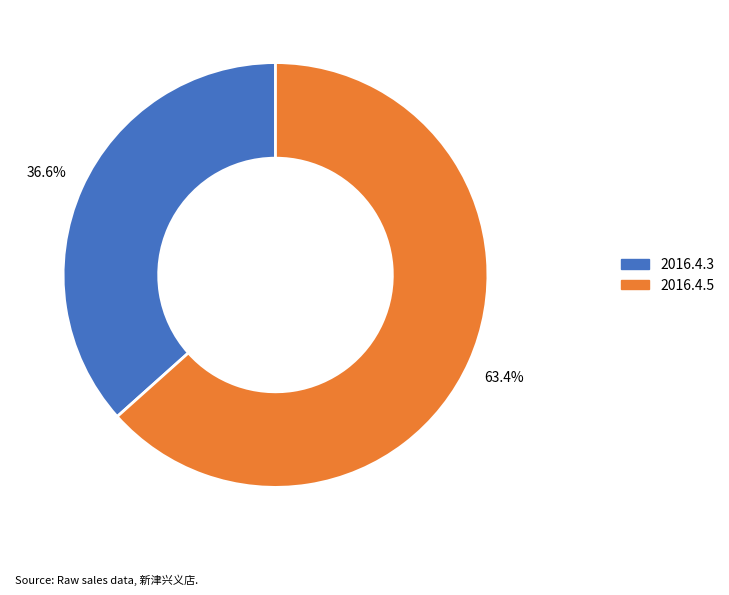

The 2016.4.5 slice represents 63% of the pie. True or false?

True